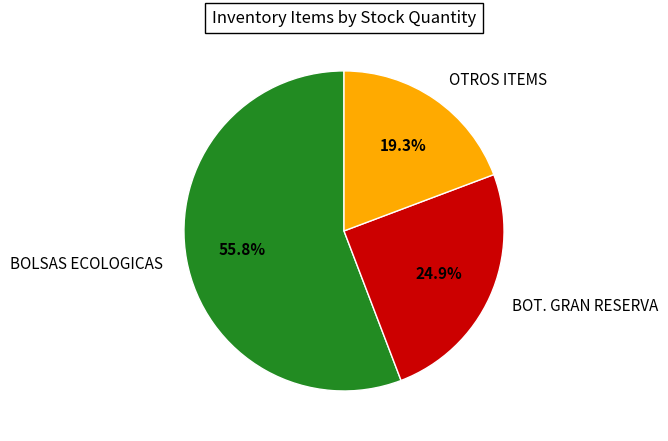

Between BOT. GRAN RESERVA and OTROS ITEMS, which is larger?

BOT. GRAN RESERVA